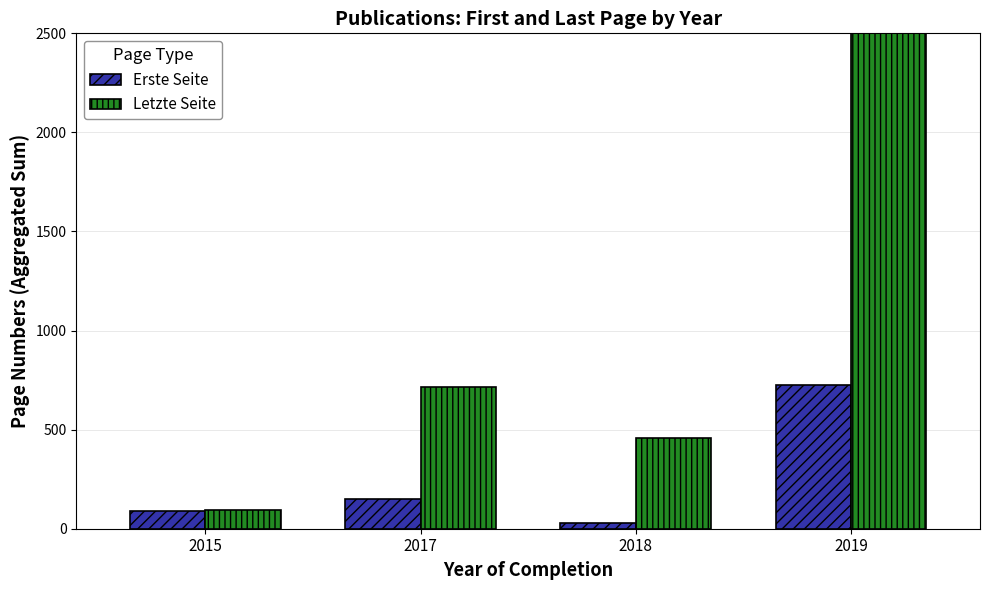

List the series in order of their peak value, highest first.

Letzte Seite, Erste Seite